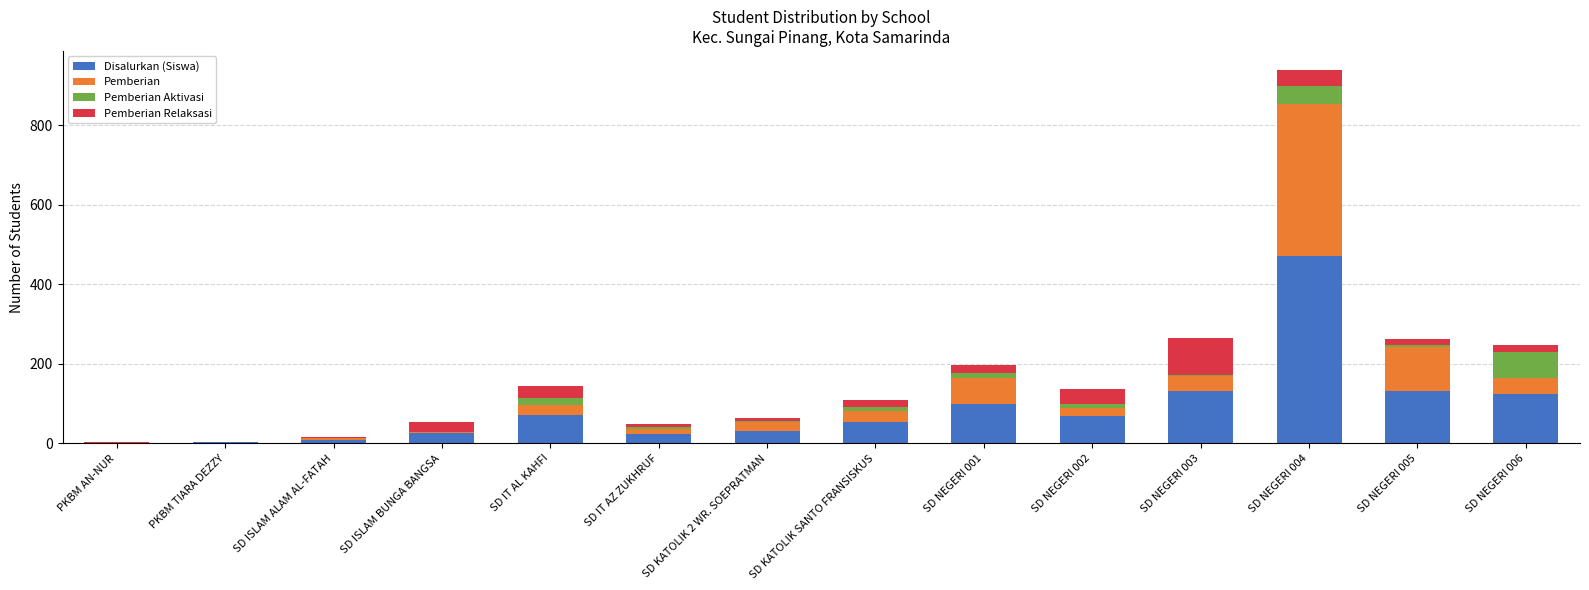

Which category has the highest value in the Disalurkan (Siswa) series?

SD NEGERI 004